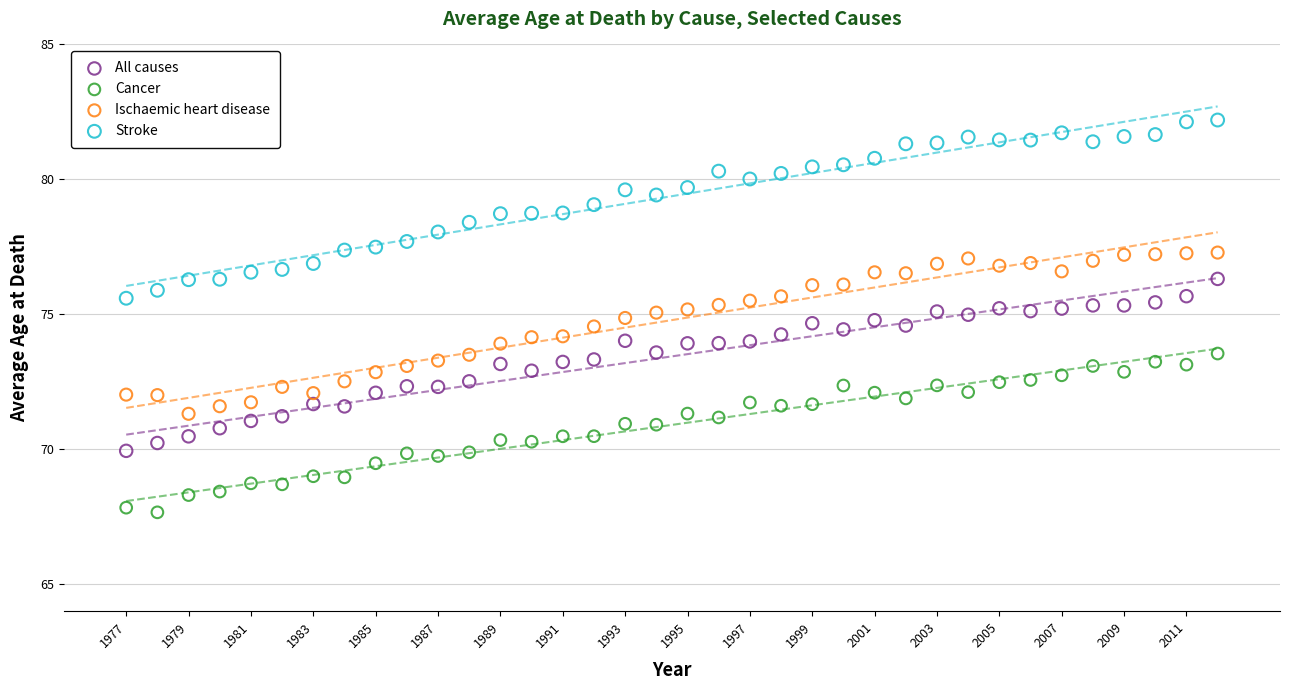

Which series reaches the minimum Y coordinate?

Cancer